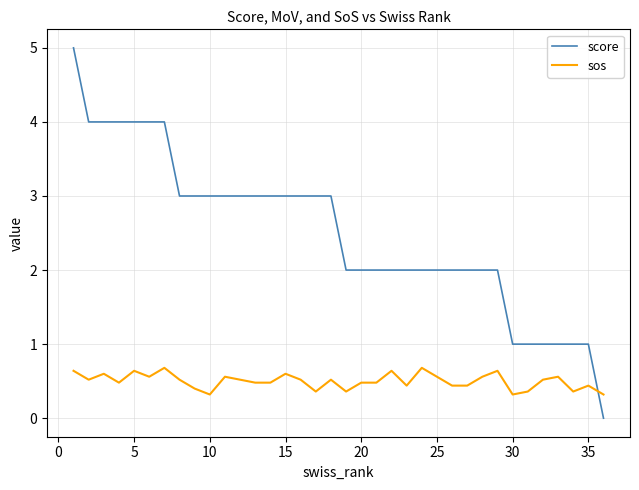

True or false: sos has more than 0 interior local peaks.

True